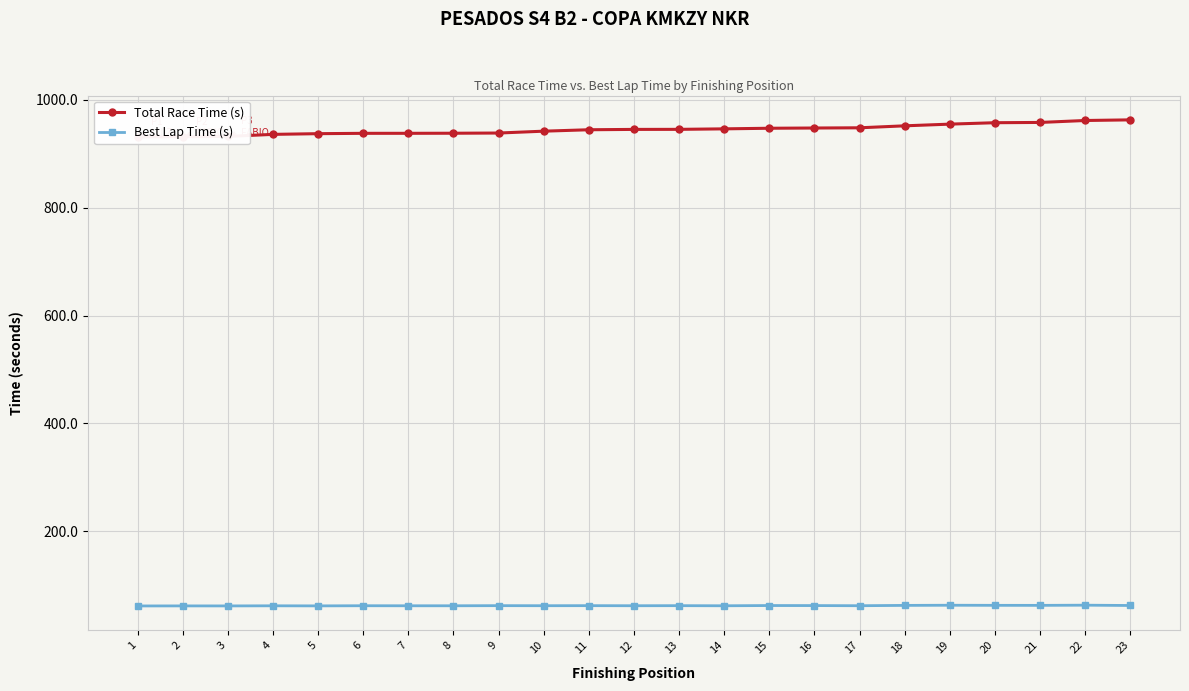

What is the highest value of the Total Race Time (s) series?

963.0